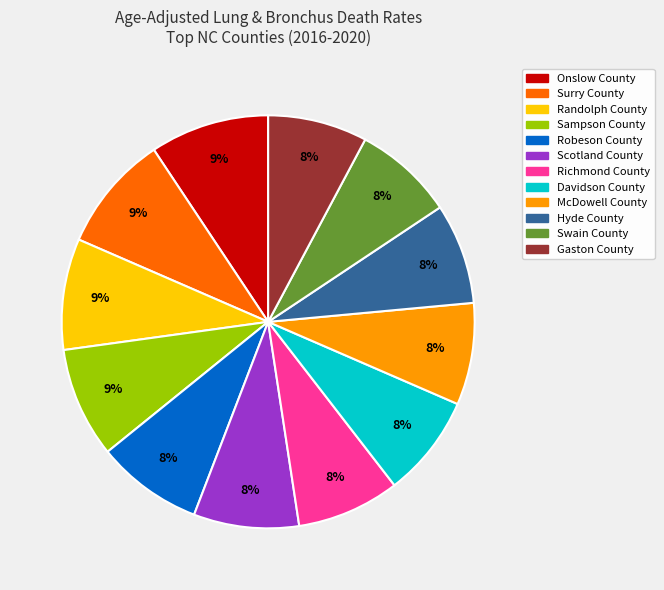

Approximately how many times larger is the value at Randolph County compared to Gaston County?

1.1